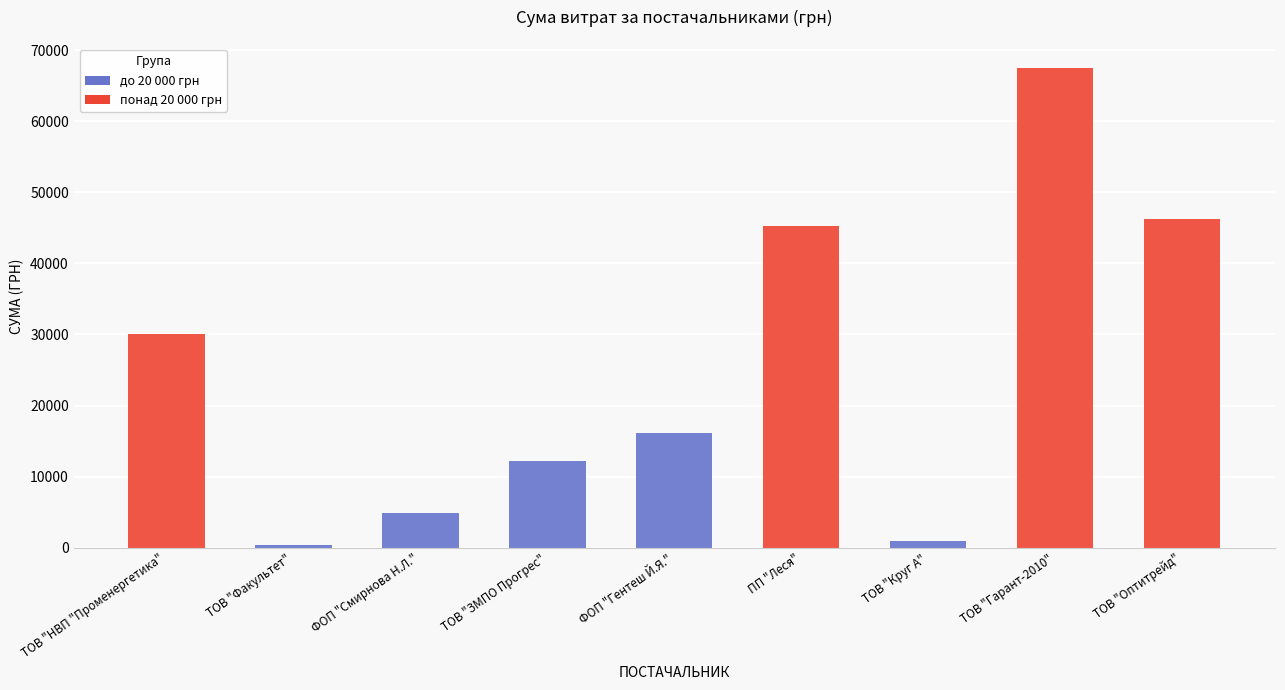

What is the change in value from ТОВ "НВП "Променергетика" to ПП "Леся"?

+15189.7